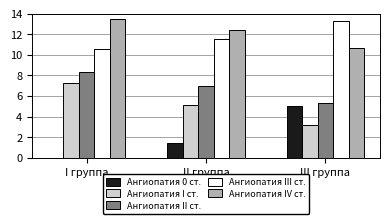

How many series are shown in this chart?

5